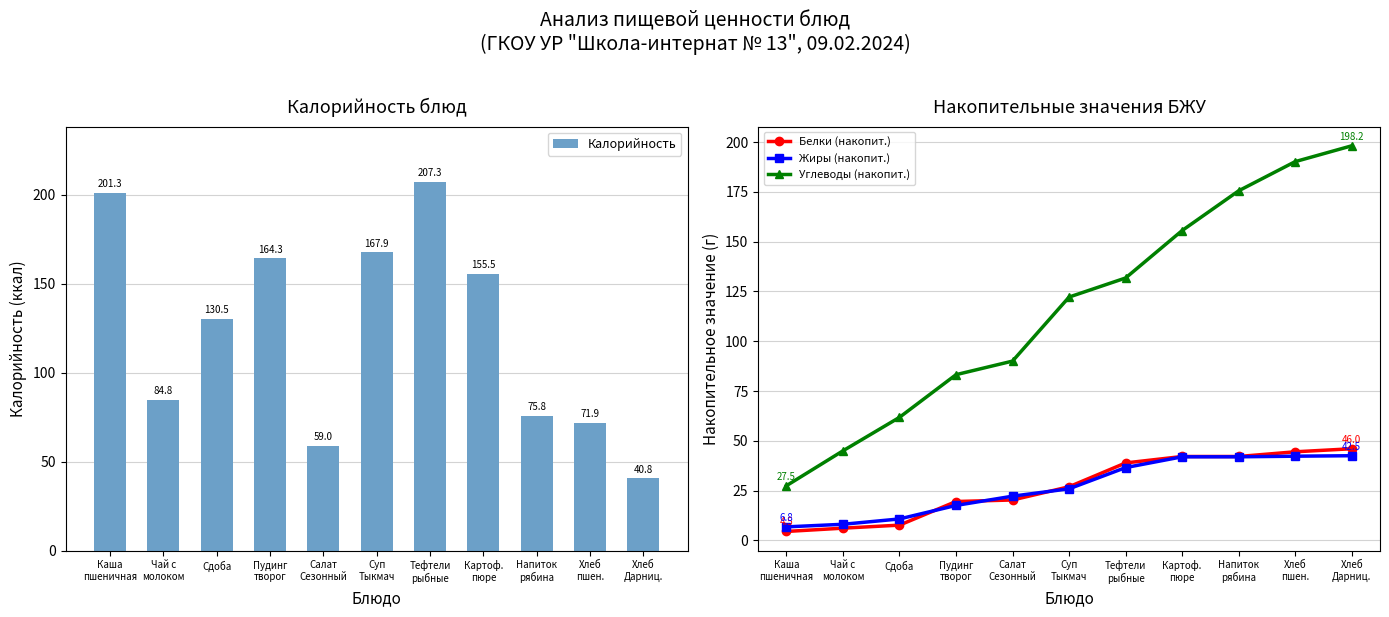

Does the chart contain stacked bars?

No